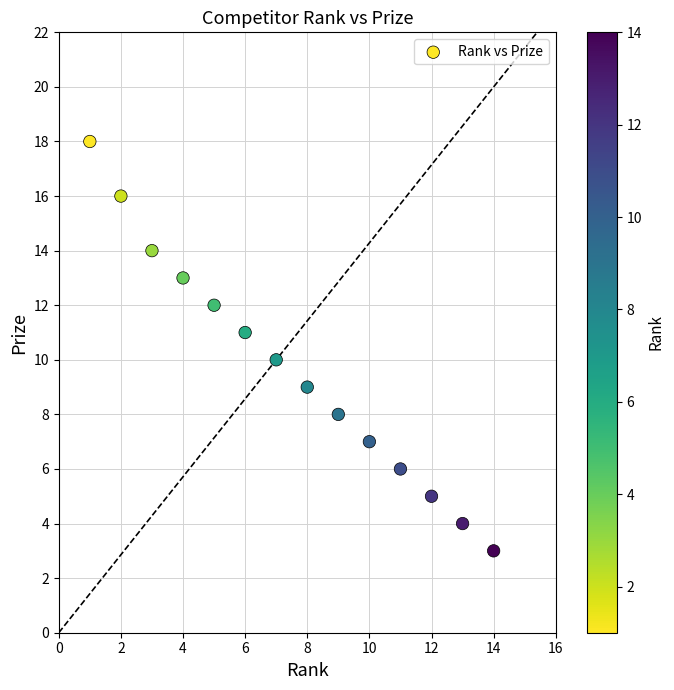

What is the range of X values (max minus min)?

13